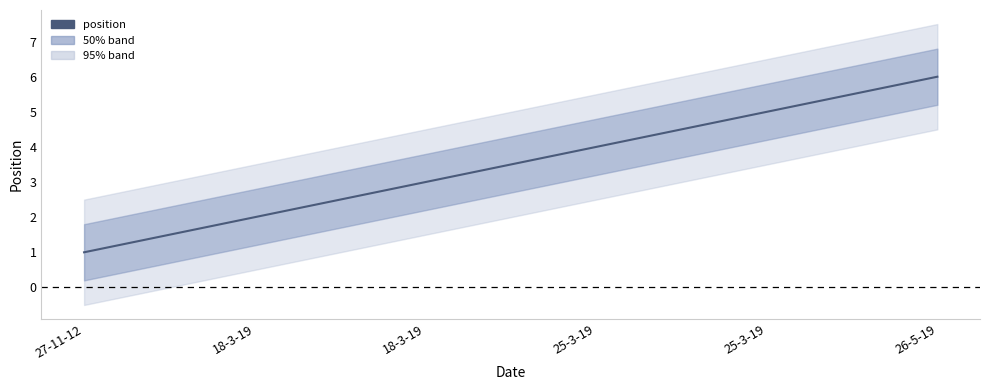

Which label corresponds to the smallest value in the chart?

27-11-12